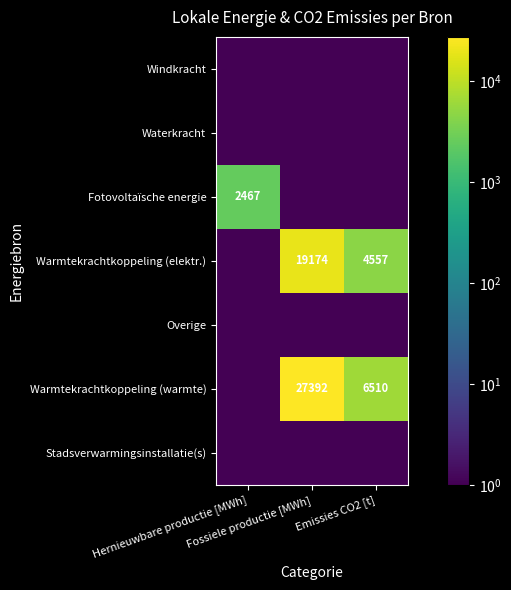

Rank the series by their maximum value, from lowest to highest.

Windkracht, Waterkracht, Overige, Stadsverwarmingsinstallatie(s), Fotovoltaïsche energie, Warmtekrachtkoppeling (elektr.), Warmtekrachtkoppeling (warmte)